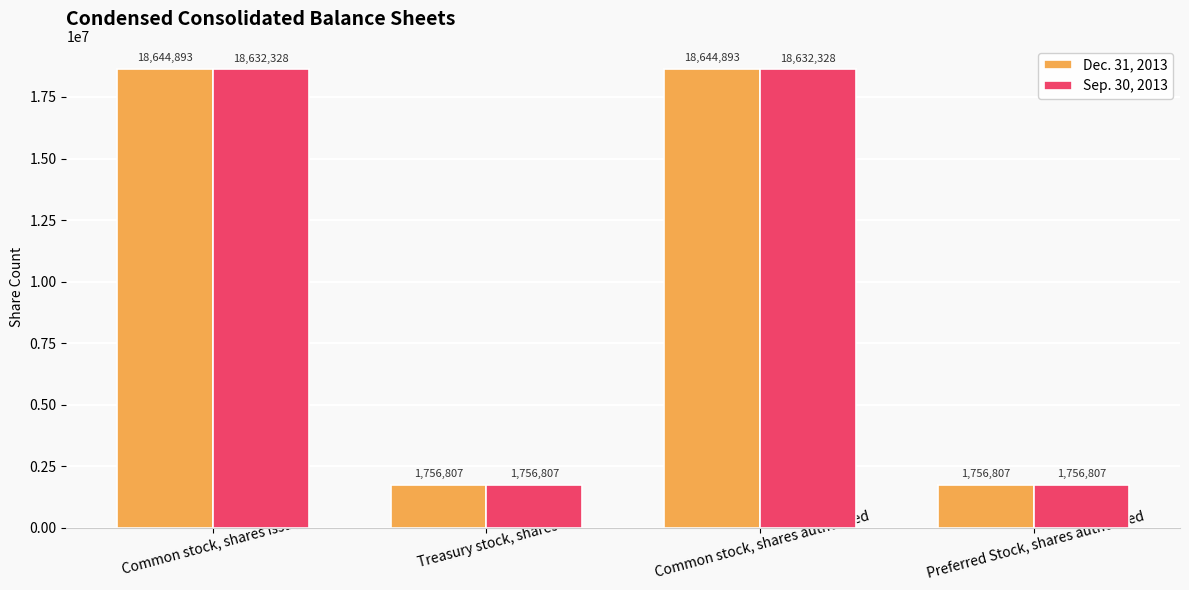

The Dec. 31, 2013 series shows 1756807 at Preferred Stock, shares authorized. True or false?

True